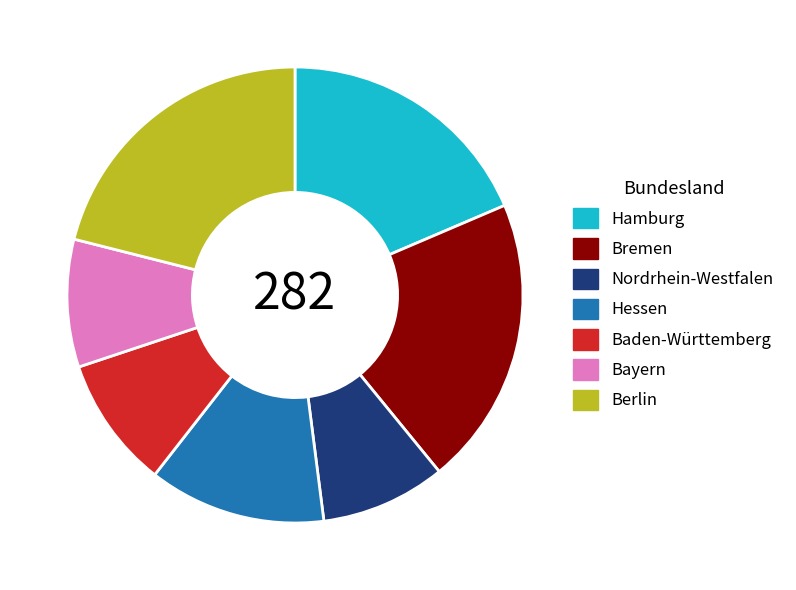

Combined, do Baden-Württemberg and Bayern account for over 50%?

No